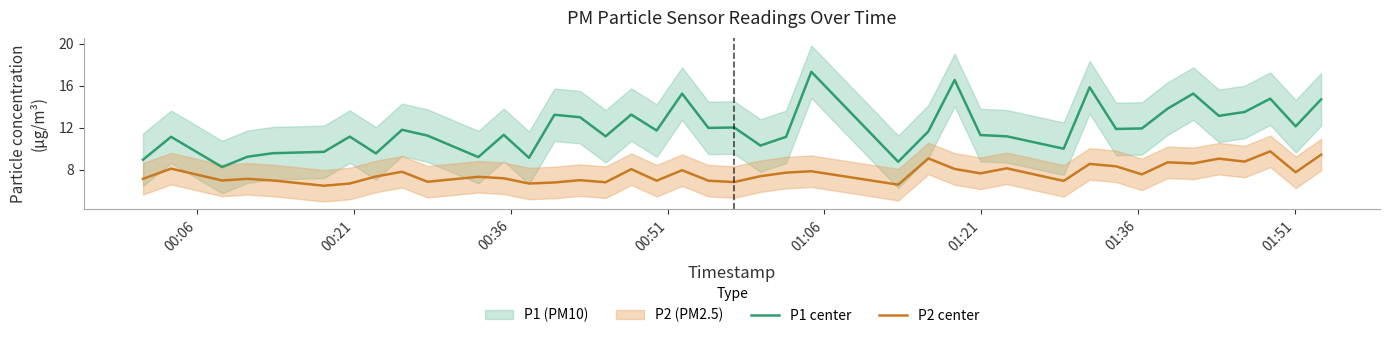

True or false: P2 center and P1 center cross at least once.

False